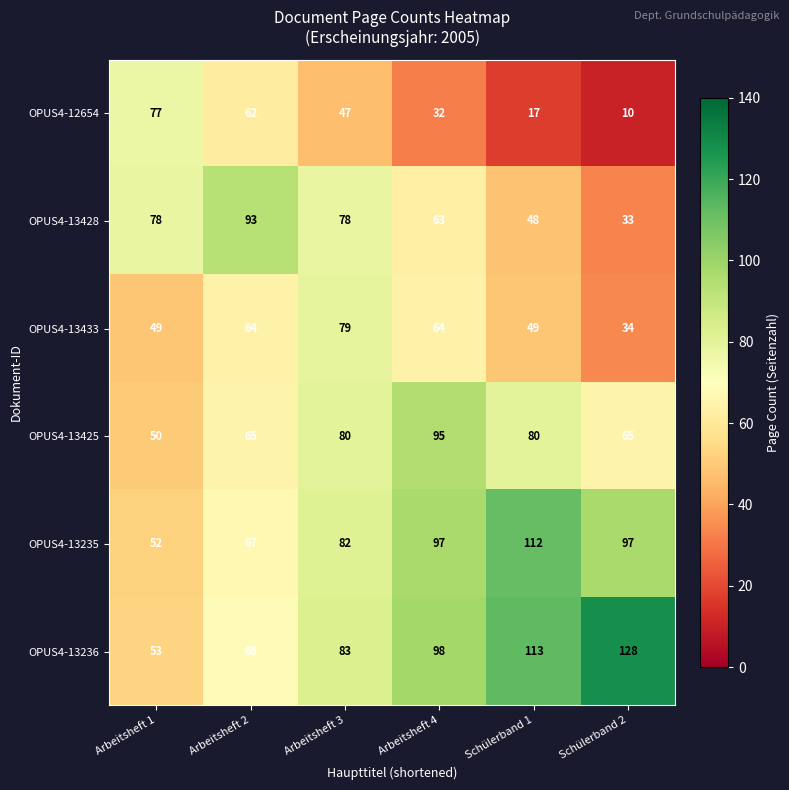

Which series has the widest spread of values?

OPUS4-13236